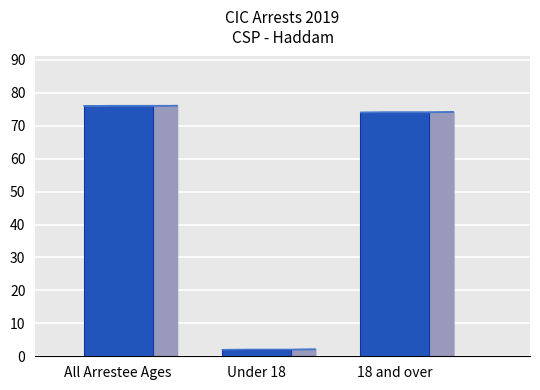

Which label corresponds to the smallest value in the chart?

Under 18